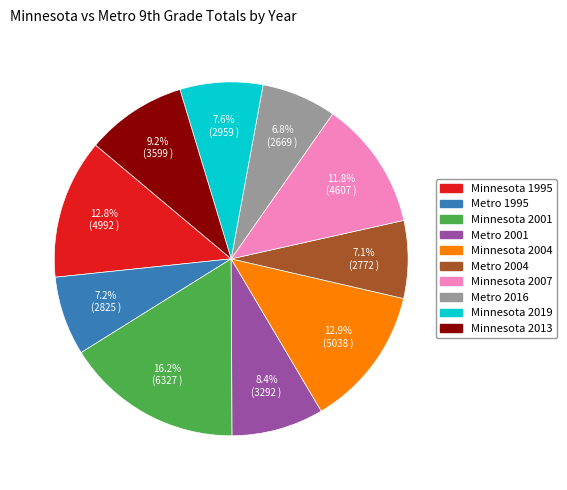

True or false: Metro 2004 accounts for 7% of the total.

True